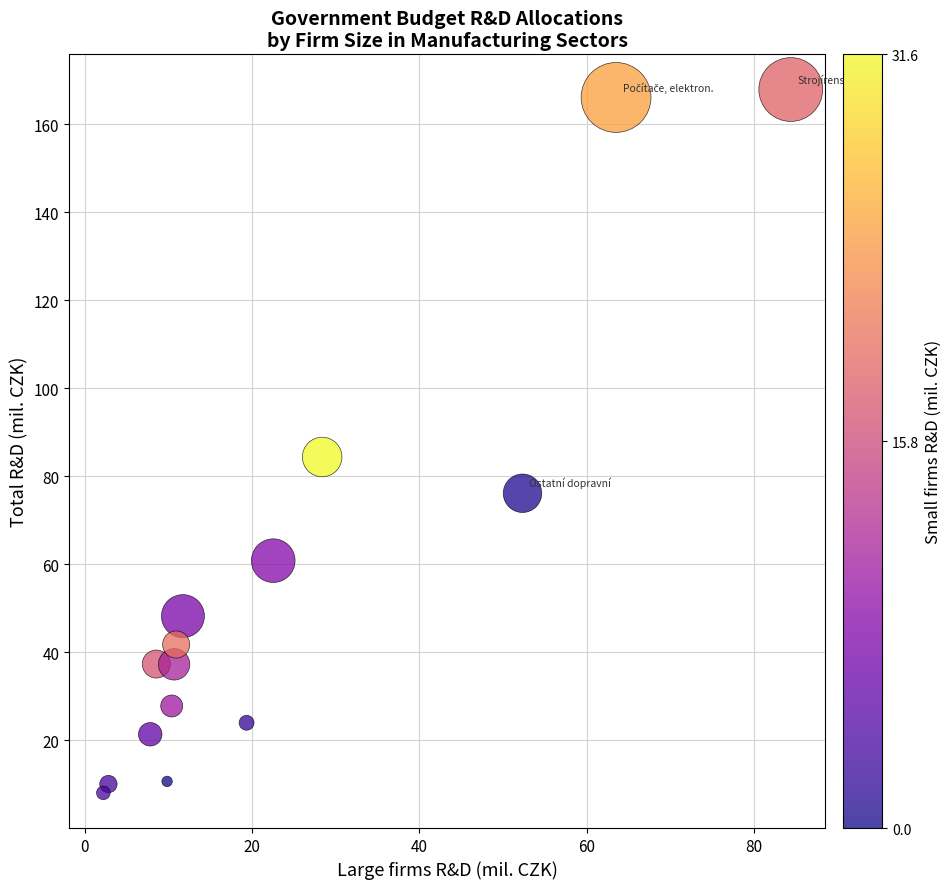

What is the range of X values (max minus min)?

82.1